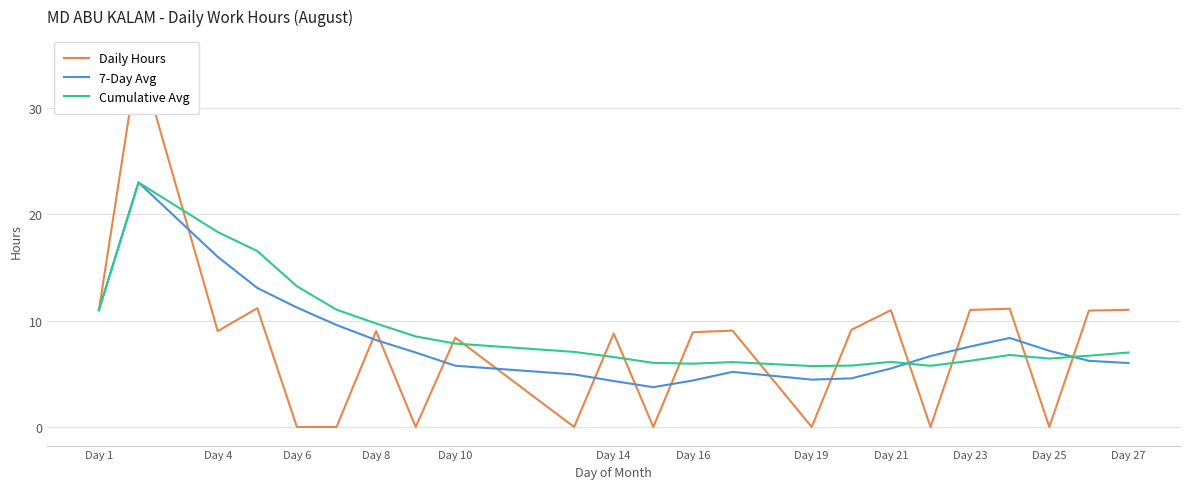

Read the 7-Day Avg value at Day 23.

7.6